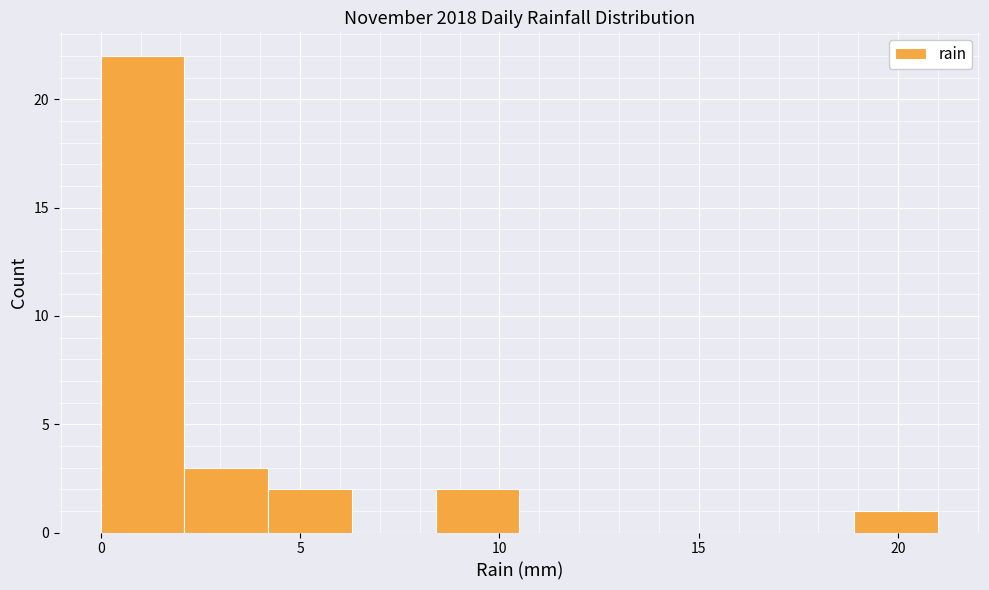

Over which range of the x-axis is the bar tallest?

0.0 to 2.1